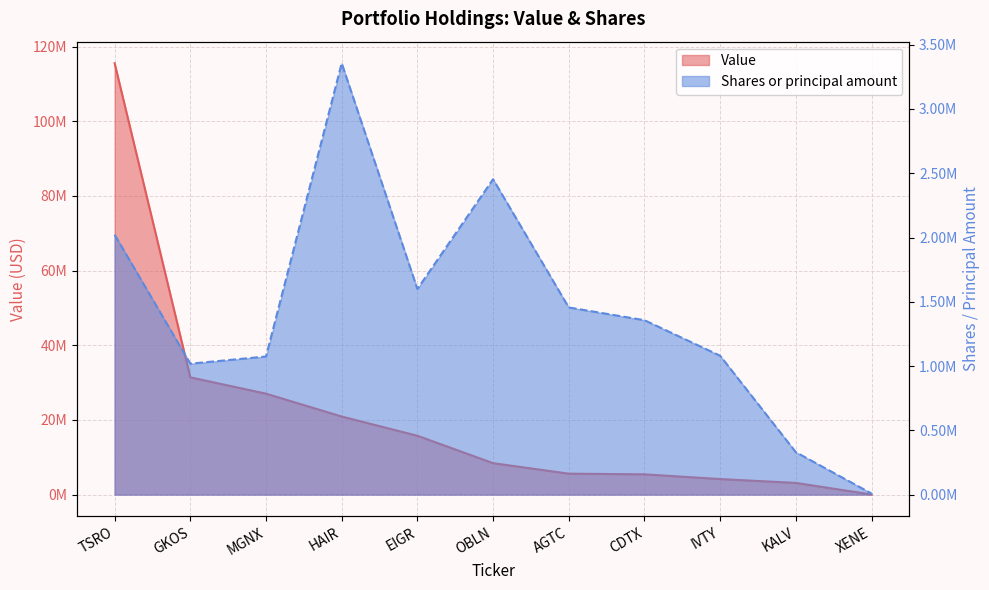

How many distinct data groups are displayed?

2